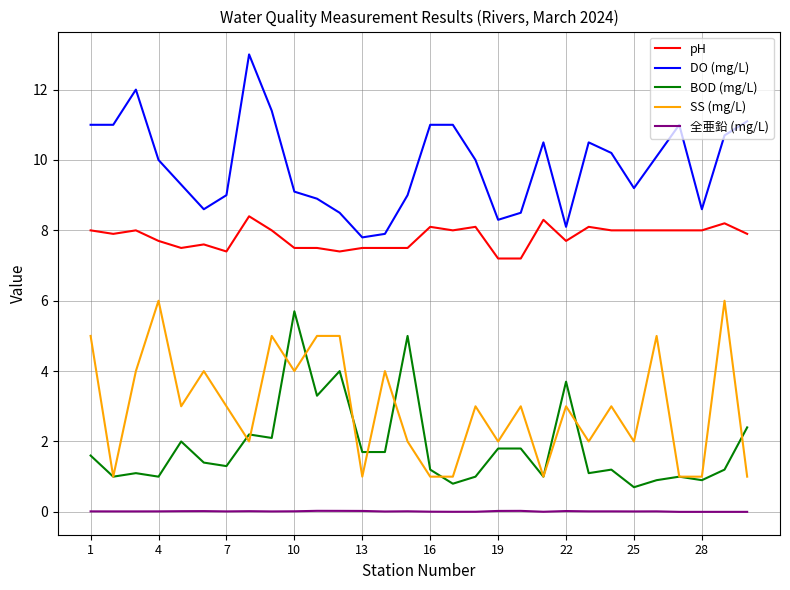

Rank the series by their maximum value, from lowest to highest.

全亜鉛 (mg/L), BOD (mg/L), SS (mg/L), pH, DO (mg/L)